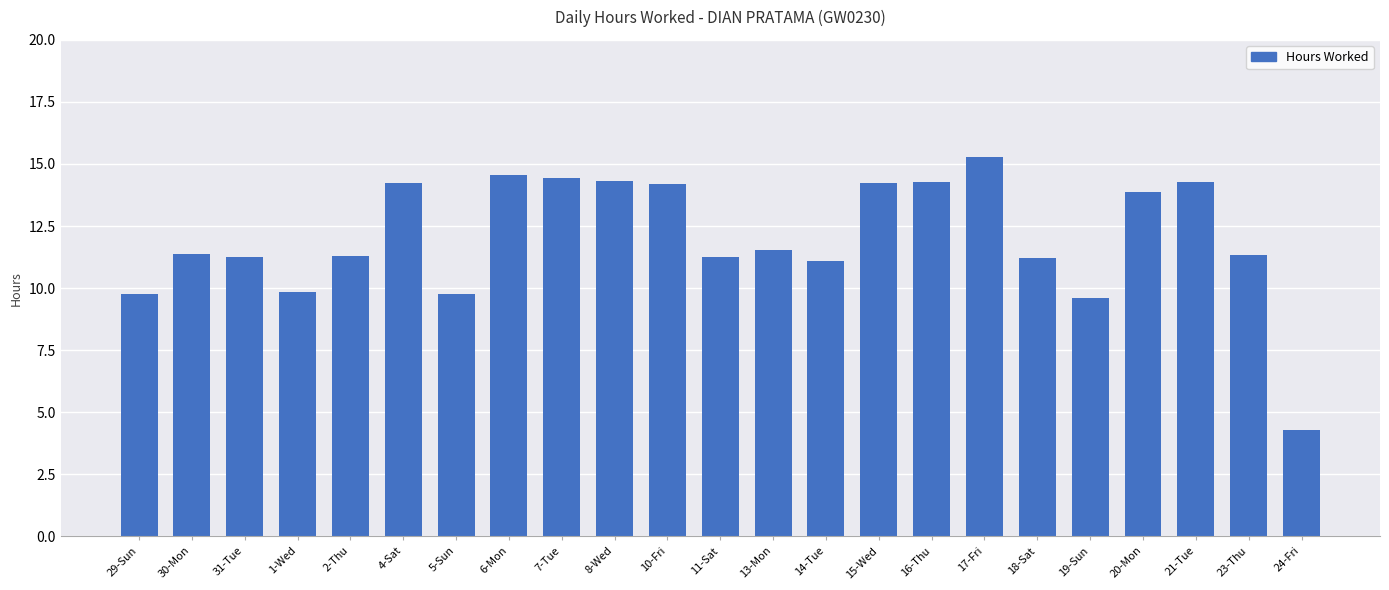

The chart shows a value of 9.0 at 4-Sat. True or false?

False